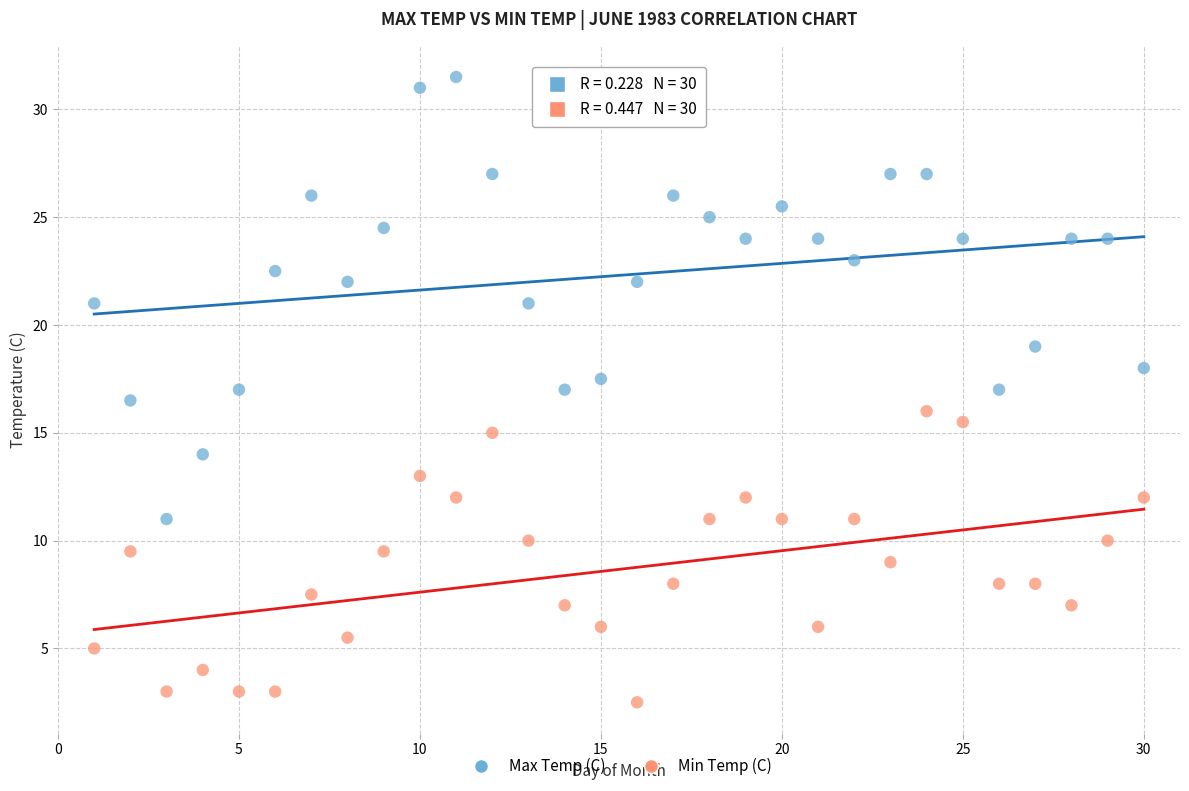

Which series reaches the maximum Y coordinate?

Max Temp (C)